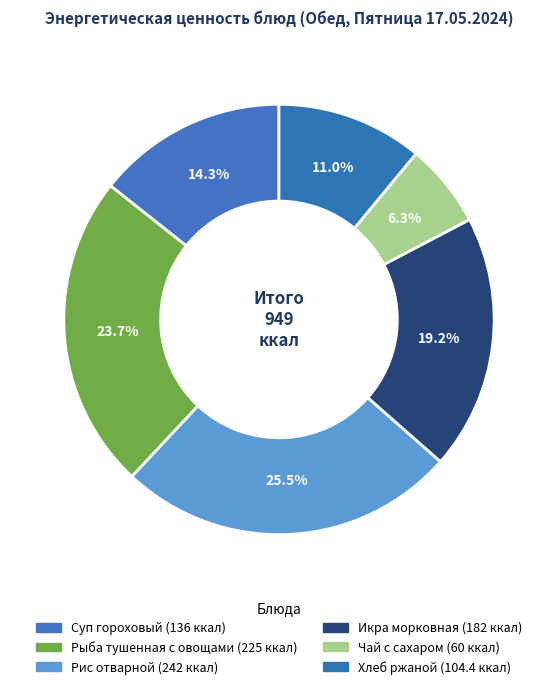

What is the smallest slice in the pie chart?

Чай с сахаром